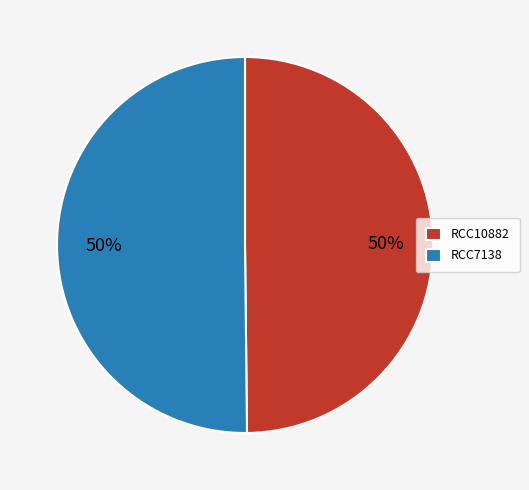

How many slices are in this pie chart?

2